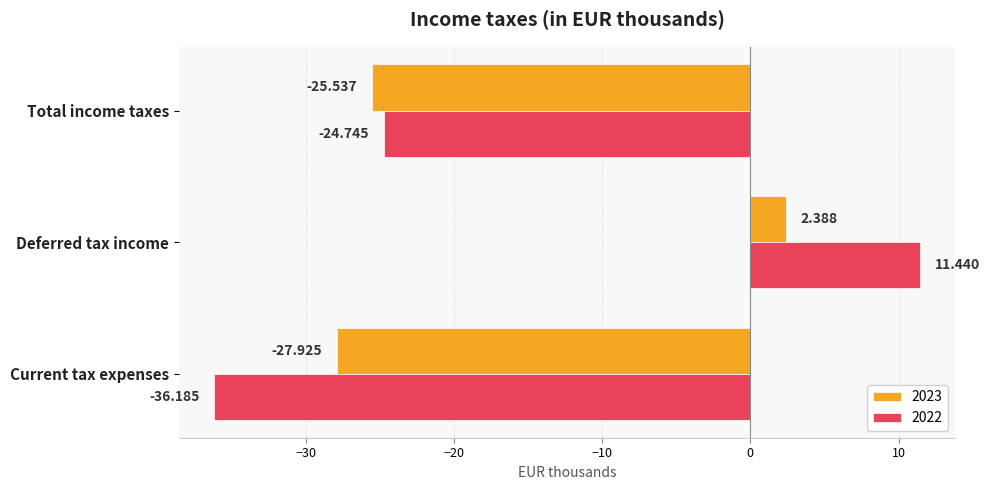

At which label does 2022 reach its minimum?

Current tax expenses